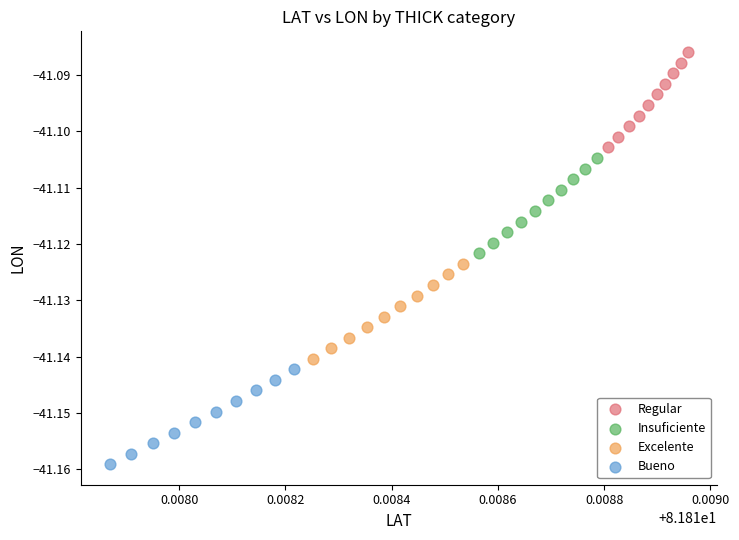

Which series has the largest Y range (max minus min)?

Regular